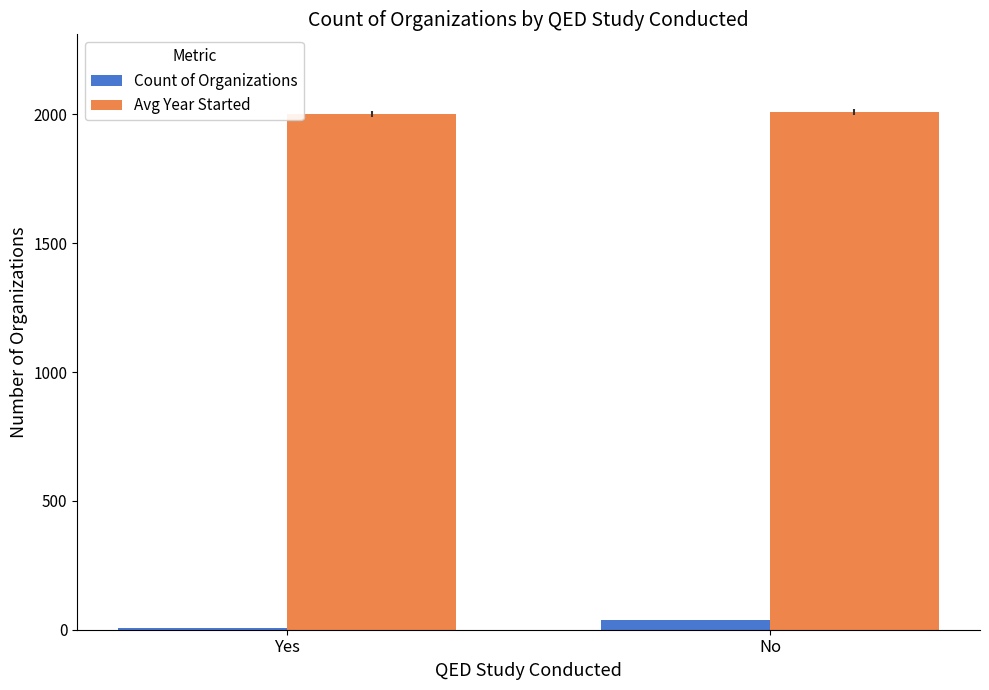

The value of Avg Year Started at Yes is 2002.5. True or false?

True